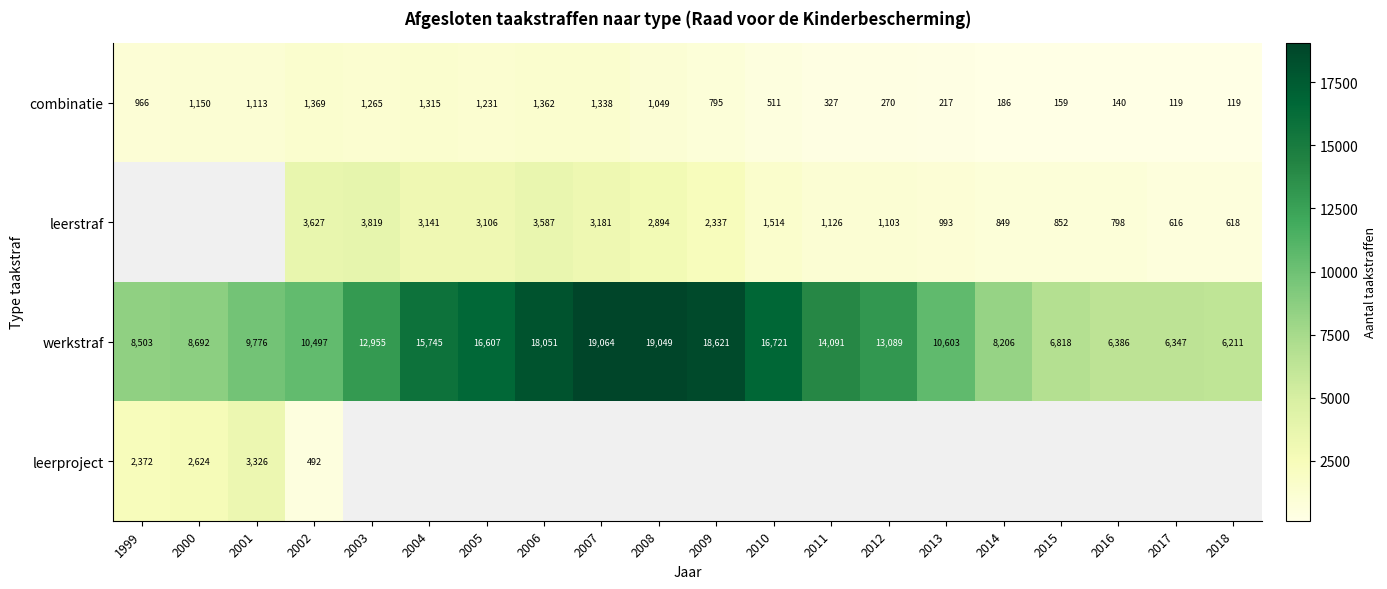

How many values in the combinatie series are below 966?

10